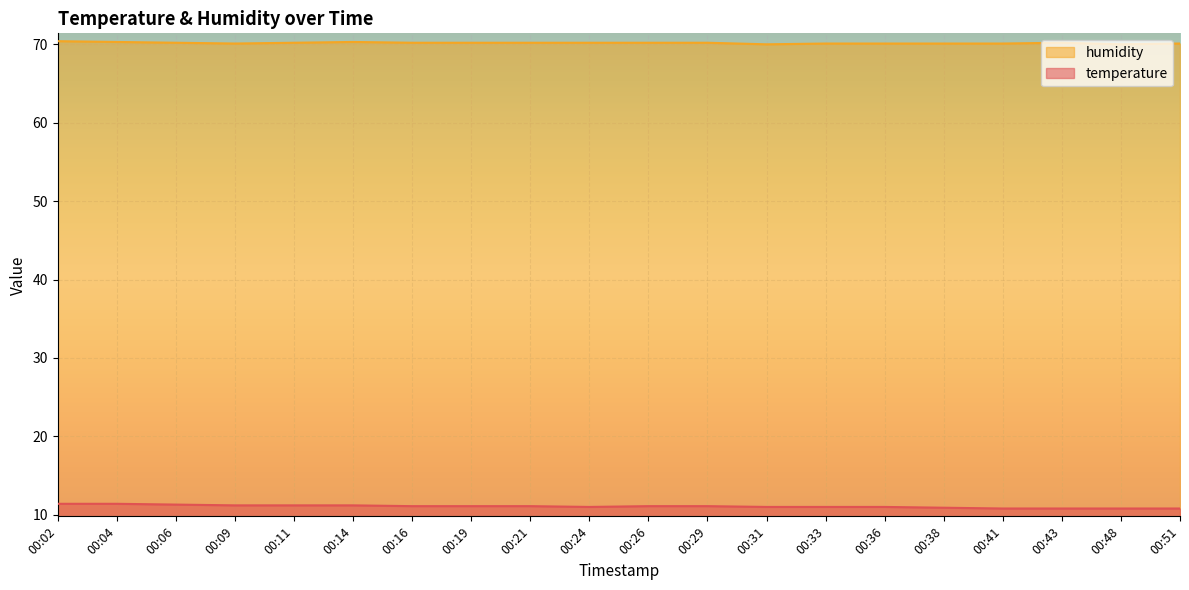

How many series are shown in this chart?

2